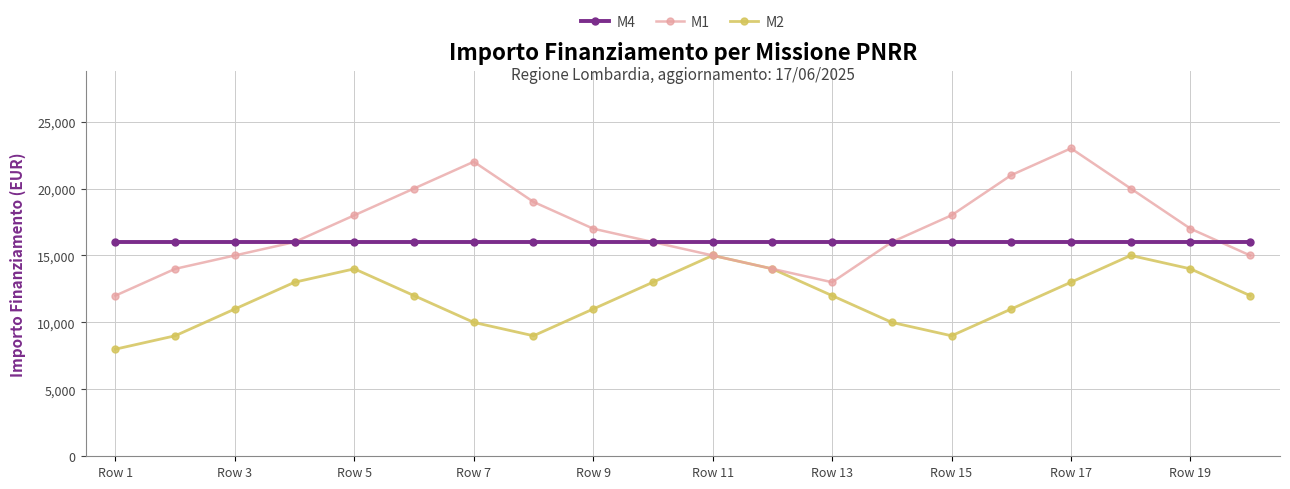

Which series has the largest range (max minus min)?

M1